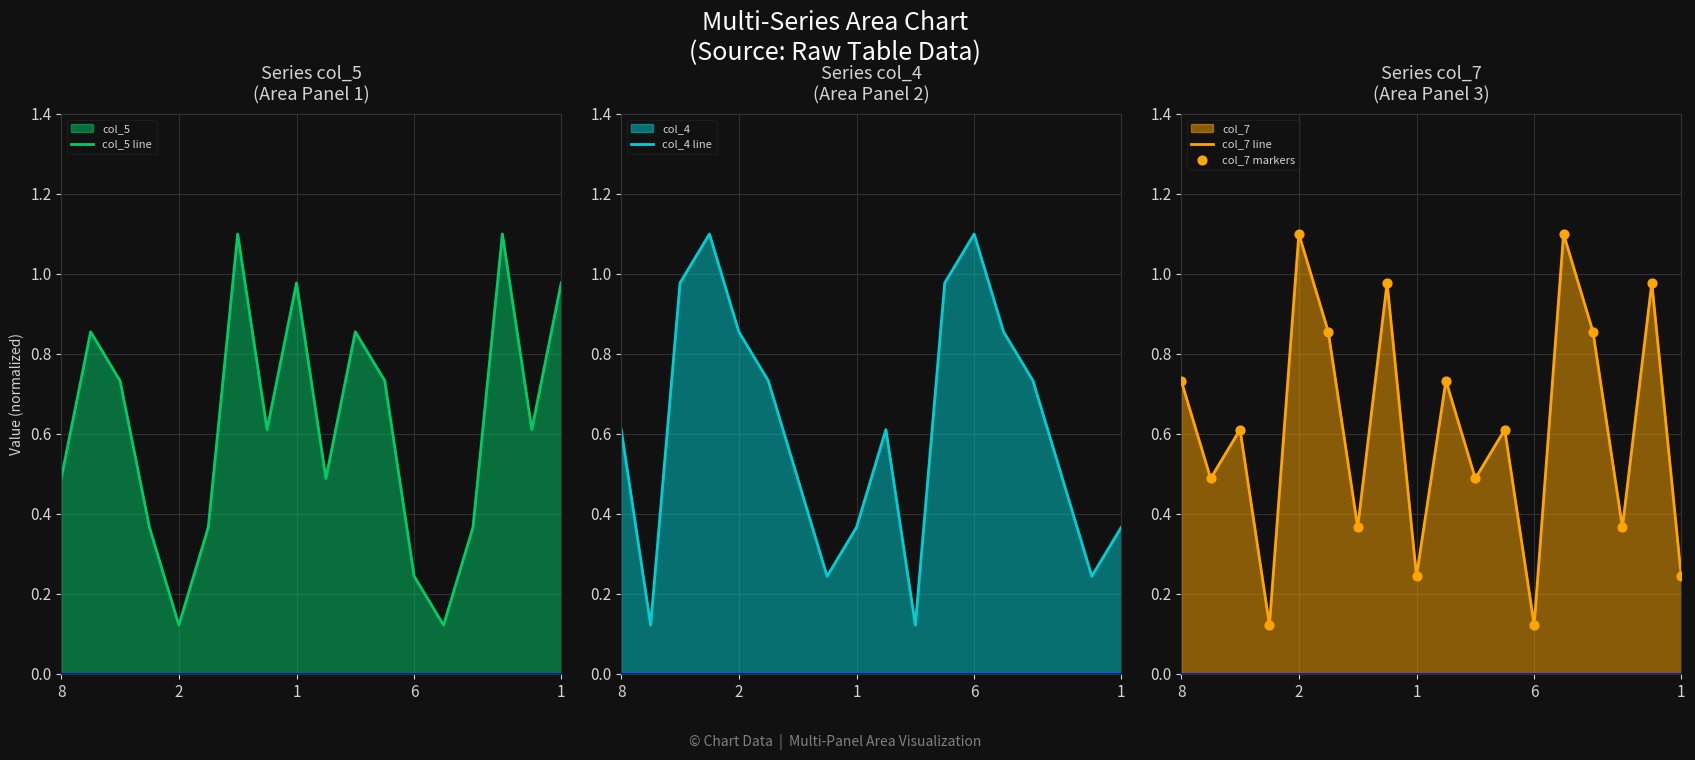

Which series reaches the maximum Y coordinate?

col_5 line